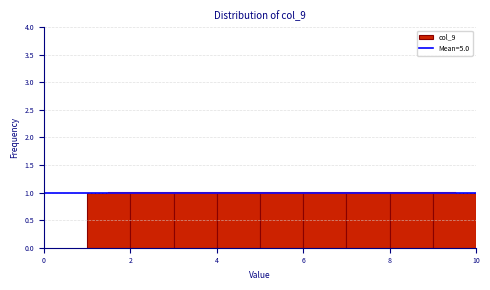

How tall is the bar that spans 9 to 10 on the x-axis? The values are not printed on the chart, so give them approximately, as read against the axis.

1